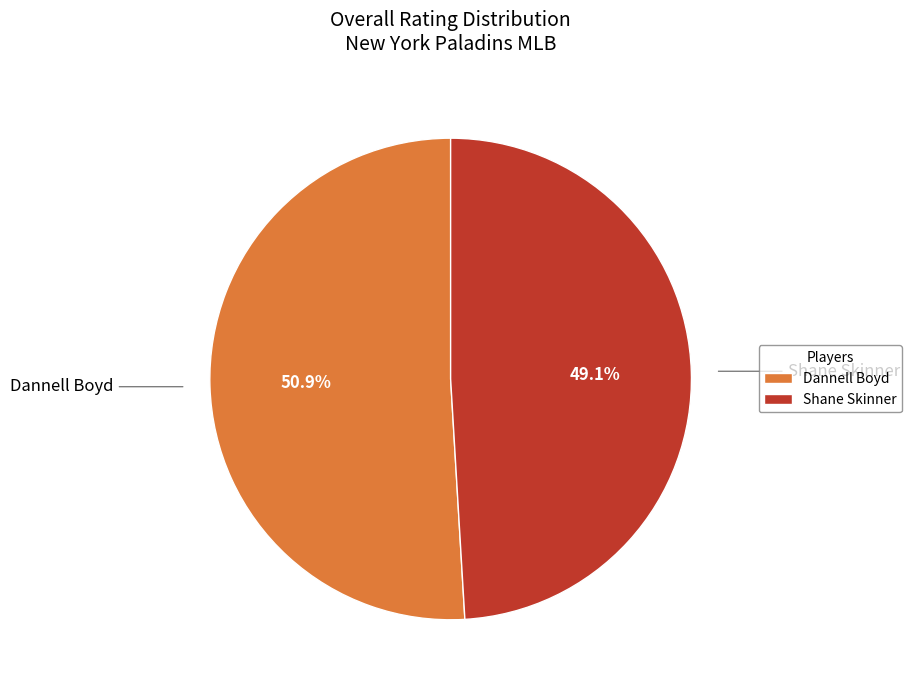

To the nearest percent, what is the difference between the Dannell Boyd and Shane Skinner slice percentages?

2%